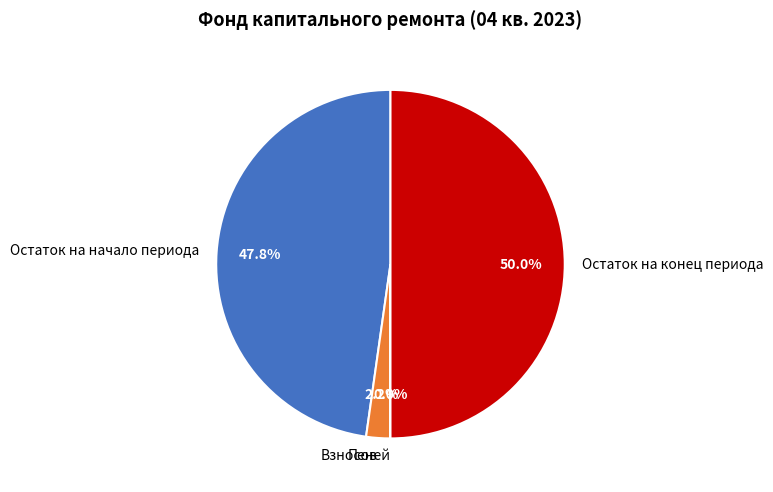

To the nearest percent, what percentage of the pie is Взносов?

2%